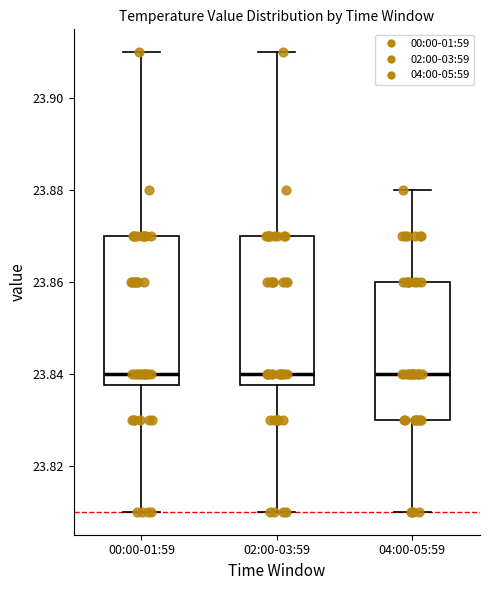

Reading left to right, transcribe this box plot: for each box, give where its median line is, the range the box spans, and where its two whiskers end, as read against the y-axis. The values are not printed on the chart, so give them approximately, as read against the axis.

00:00-01:59: median 23.840, box 23.838 to 23.870, whiskers 23.810 to 23.910
02:00-03:59: median 23.840, box 23.838 to 23.870, whiskers 23.810 to 23.910
04:00-05:59: median 23.840, box 23.830 to 23.860, whiskers 23.810 to 23.880